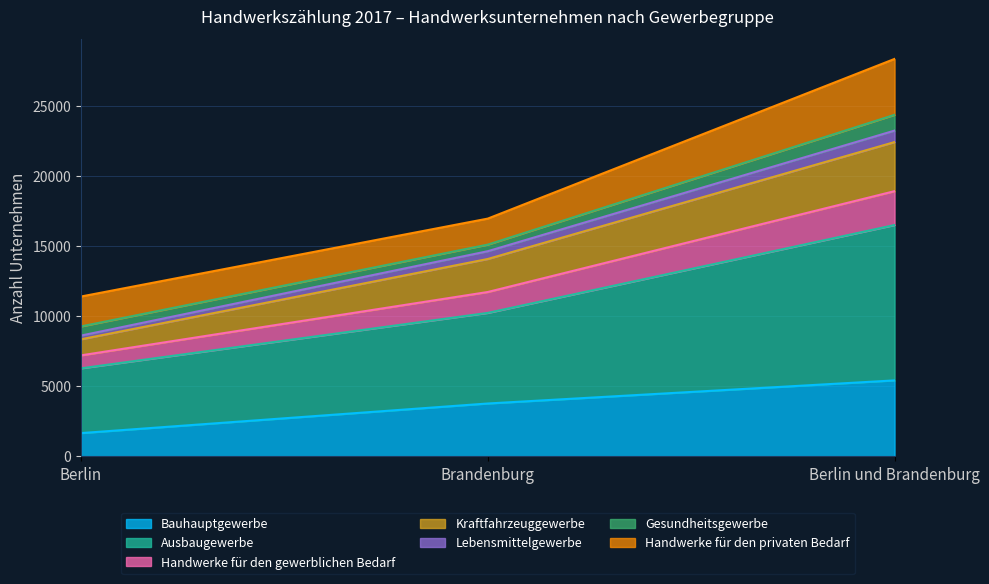

Is it true that Bauhauptgewerbe equals 970 at Brandenburg?

False